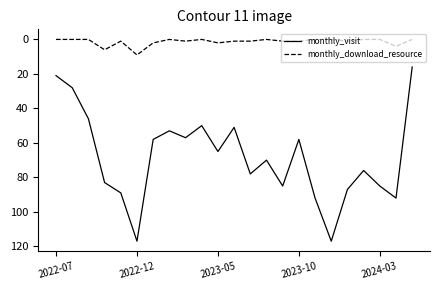

At how many categories does at least one series exceed 30?

20